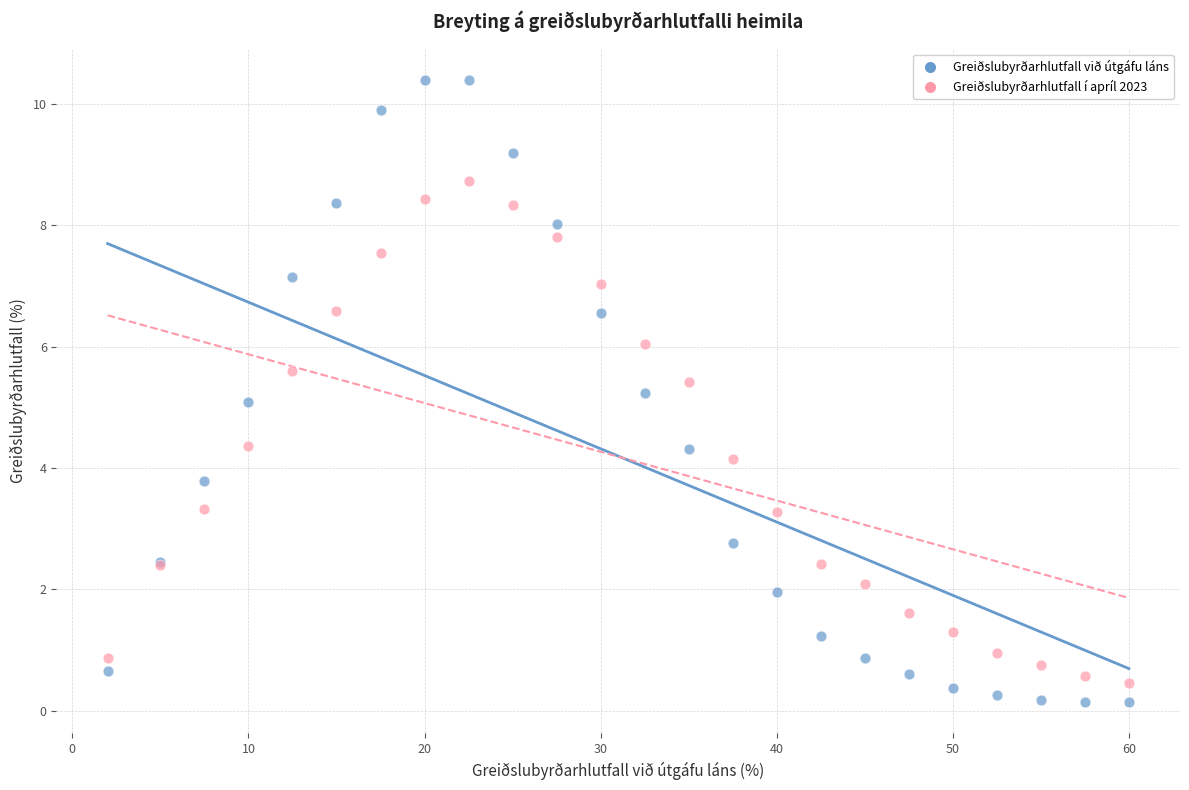

What is the X range (max minus min) for the scatter plot?

58.0